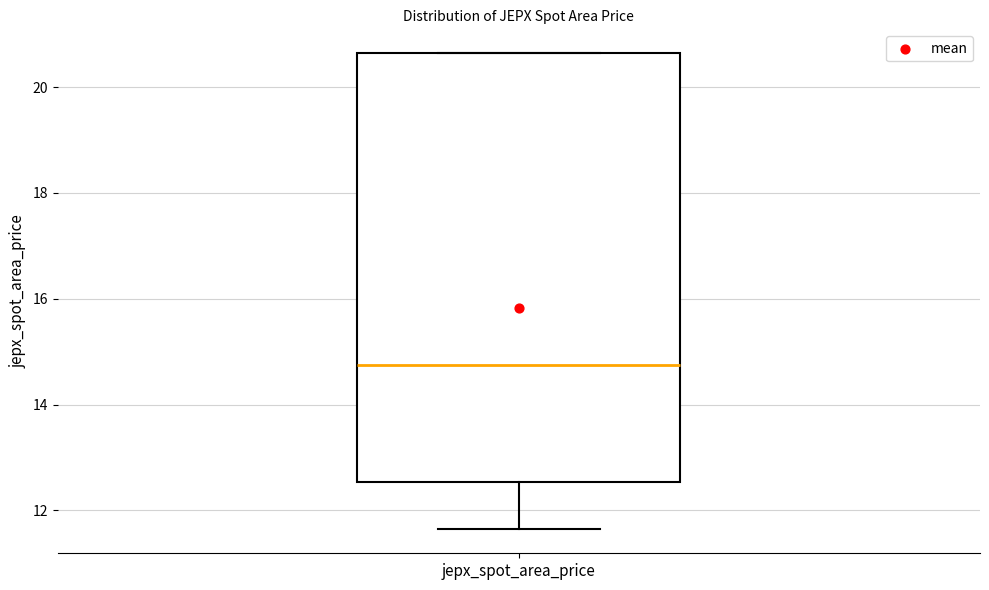

Where does the median line of the box for jepx_spot_area_price sit on the y-axis? The values are not printed on the chart, so give them approximately, as read against the axis.

14.8